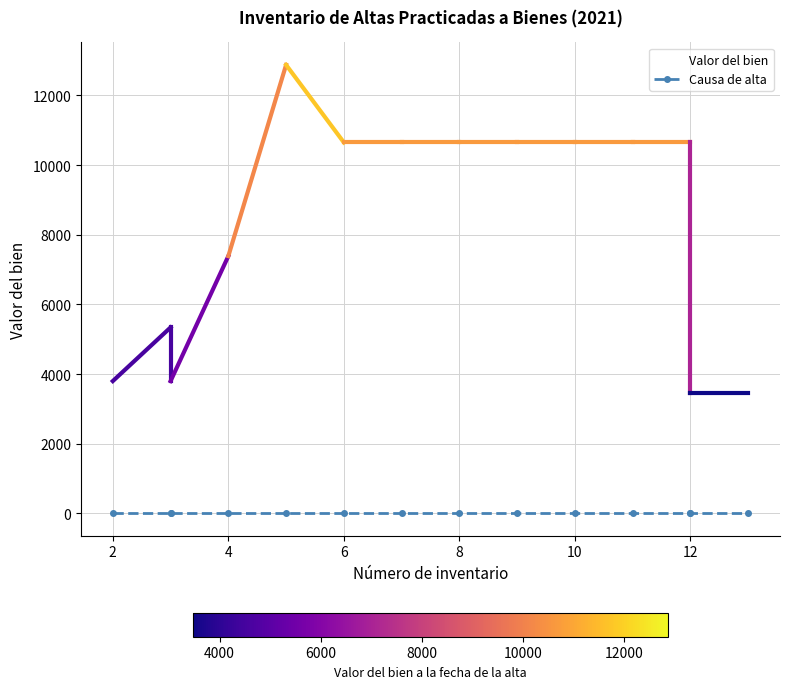

Which series reaches the minimum Y coordinate?

Causa de alta